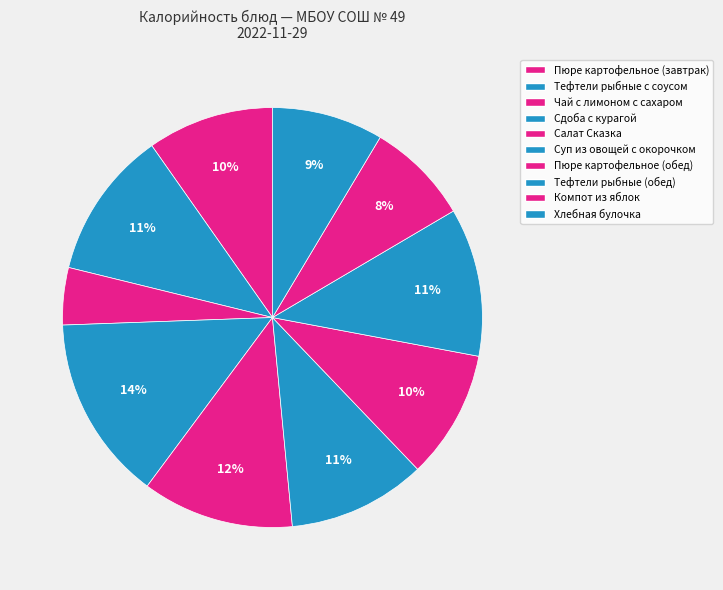

What is the ratio of the value at Пюре картофельное (обед) to the value at Компот из яблок?

1.2